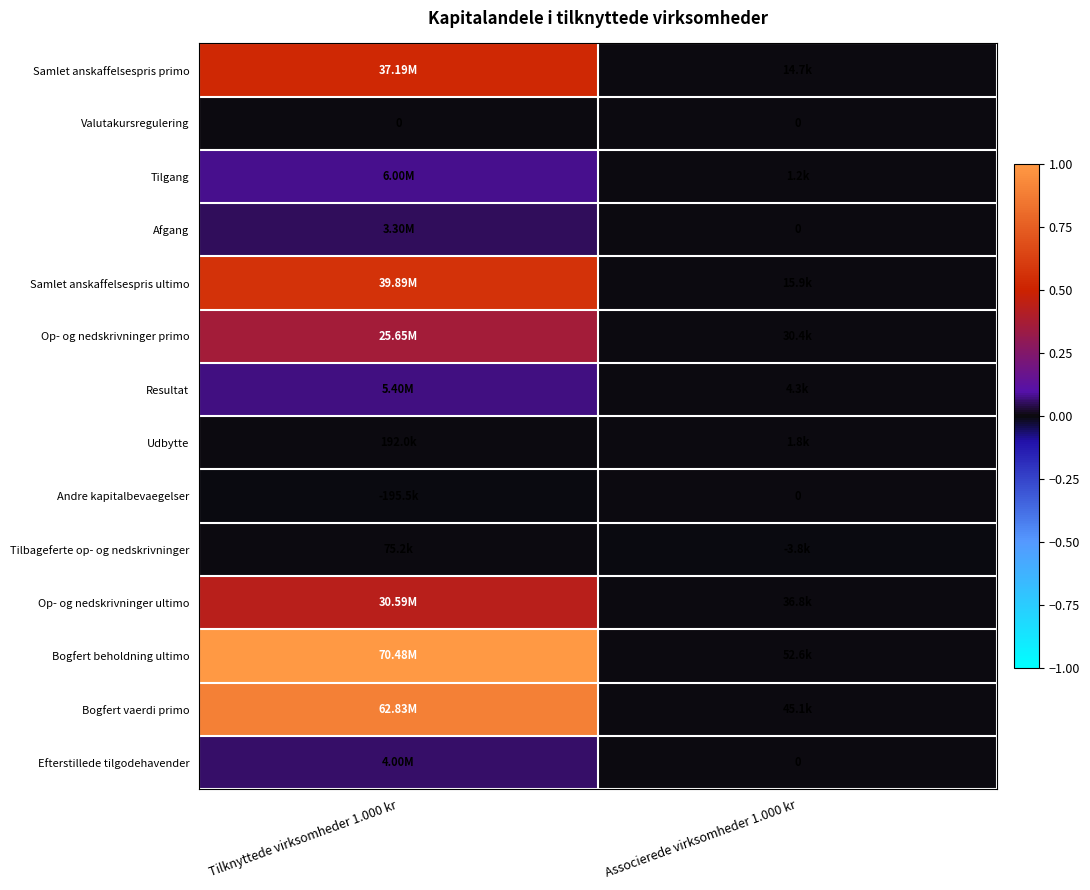

Between Associerede virksomheder 1.000 kr and Tilknyttede virksomheder 1.000 kr, which is larger?

Tilknyttede virksomheder 1.000 kr